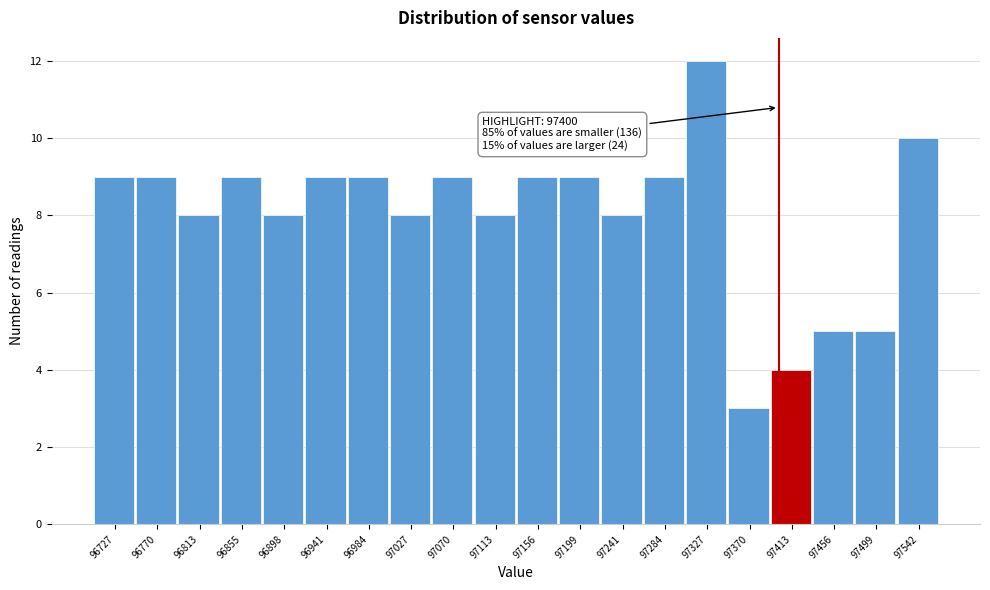

Over which range of the x-axis is the bar tallest?

97305 to 97350